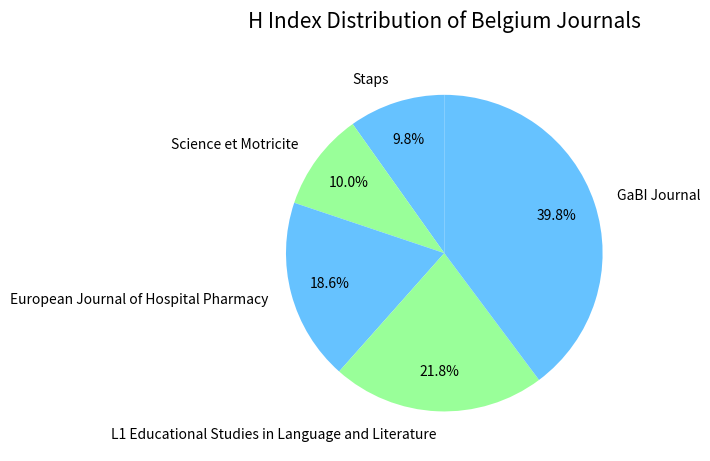

Do European Journal of Hospital Pharmacy and Science et Motricite together represent more than half of the pie?

No